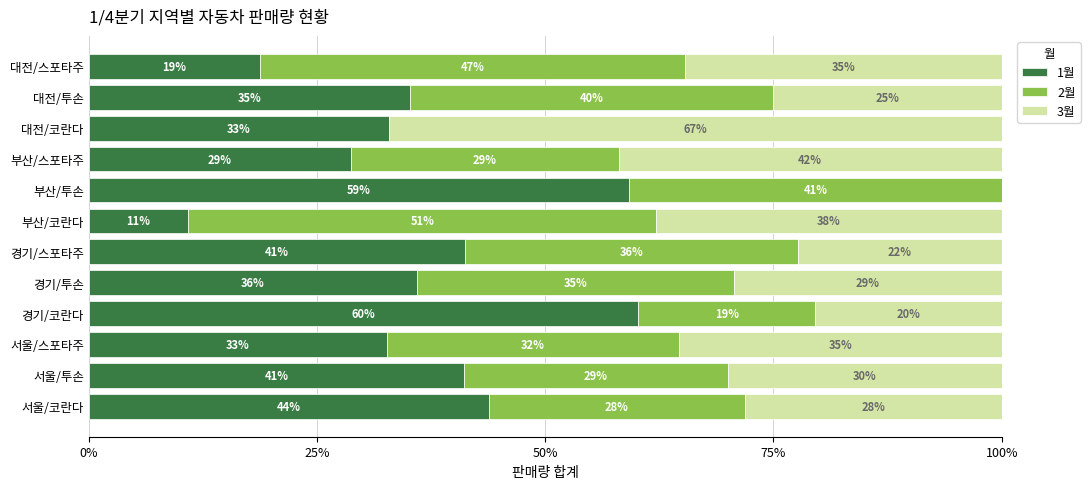

What is the highest value of the 1월 series?

60.2